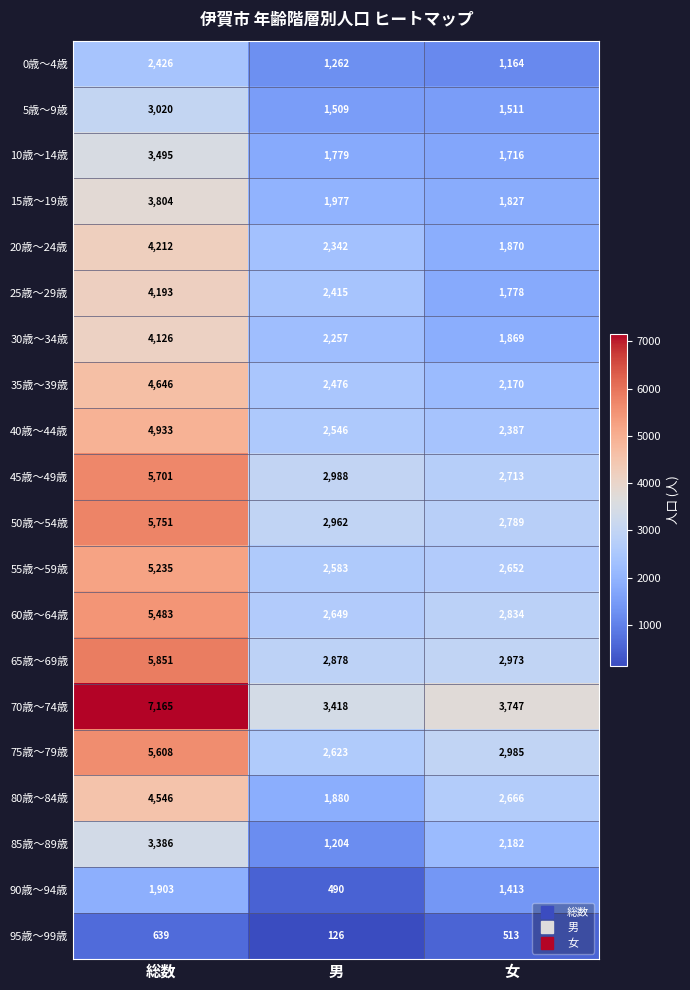

Count the number of data series in this chart.

20